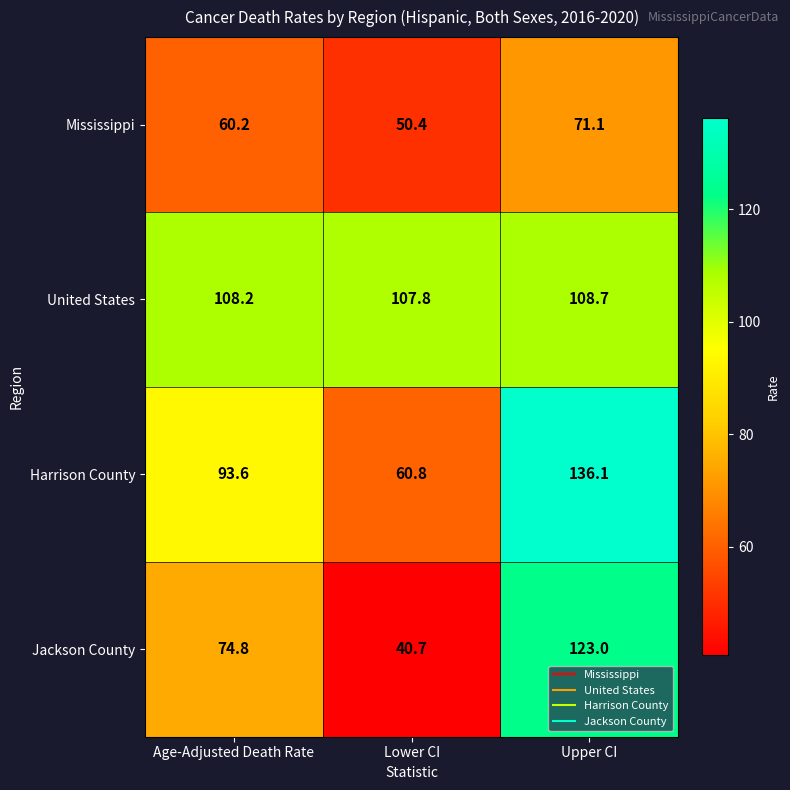

Which series has the largest total across all categories?

United States